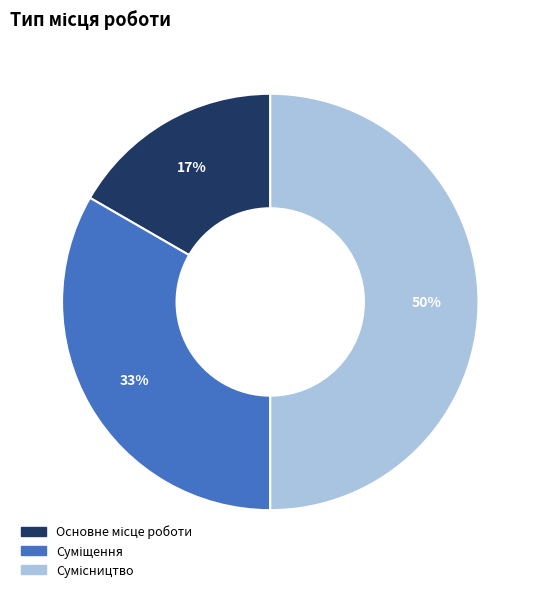

To the nearest percent, what is the average slice percentage?

33%